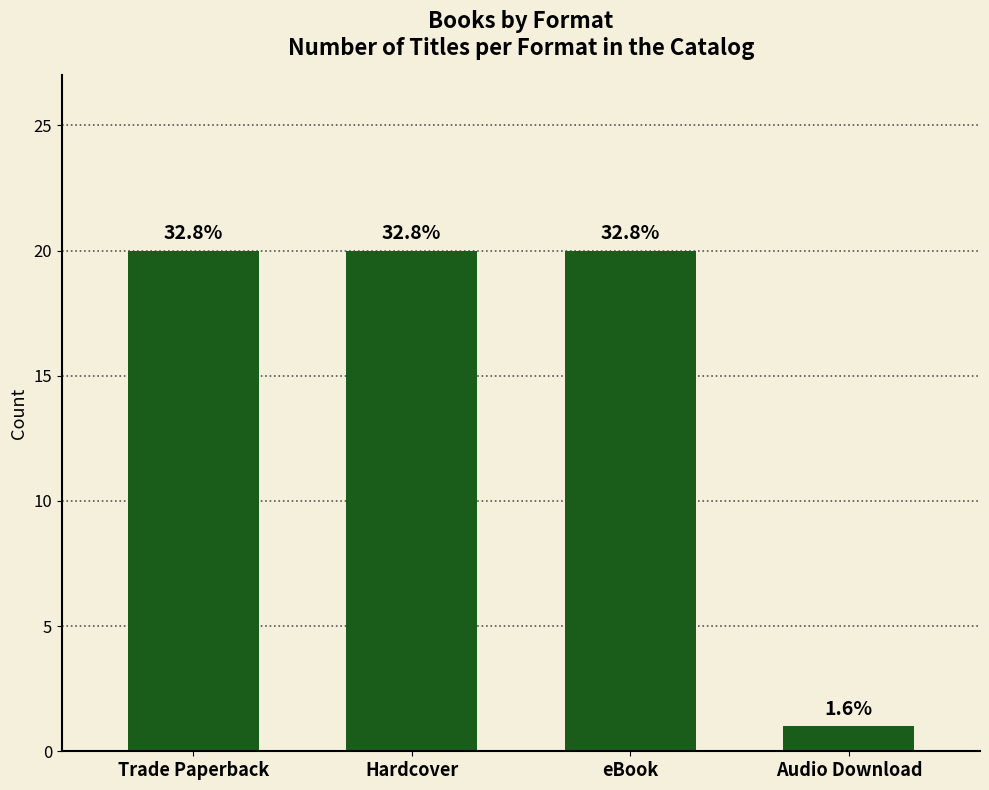

What is the label of the 3rd bar from the right?

Hardcover